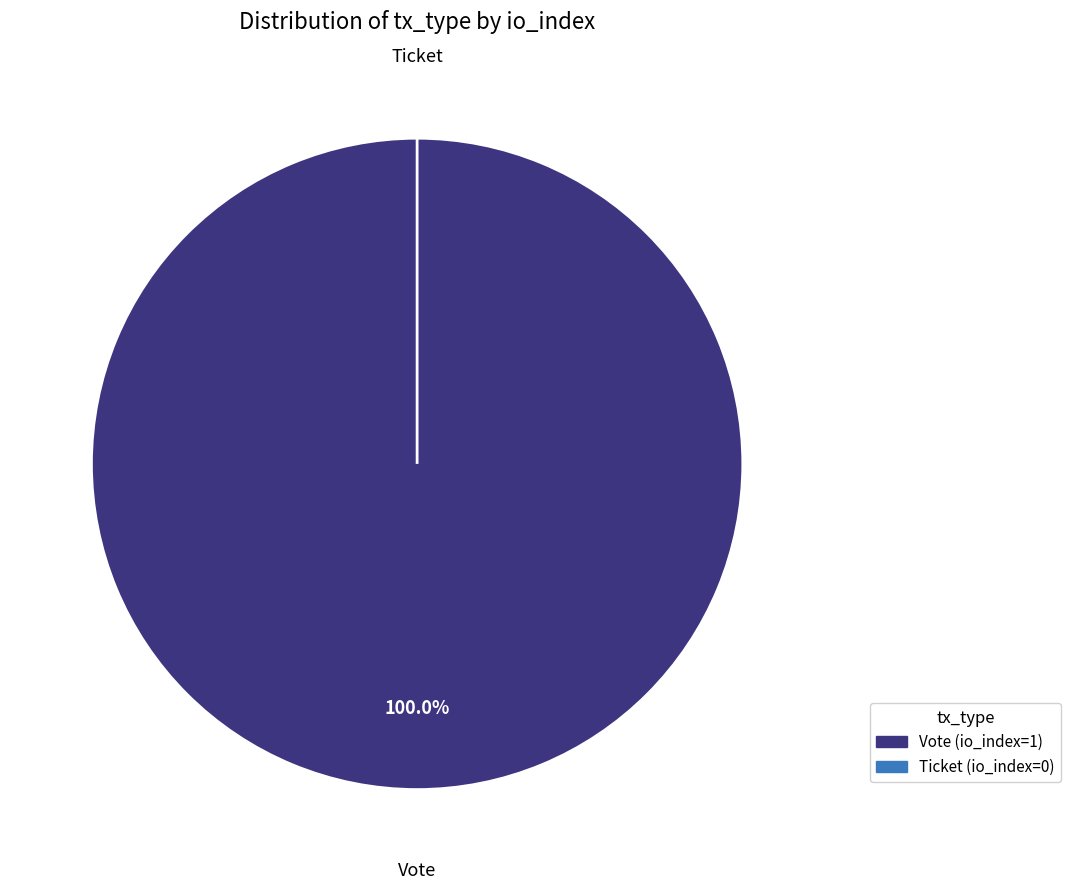

How many slices are in this pie chart?

2